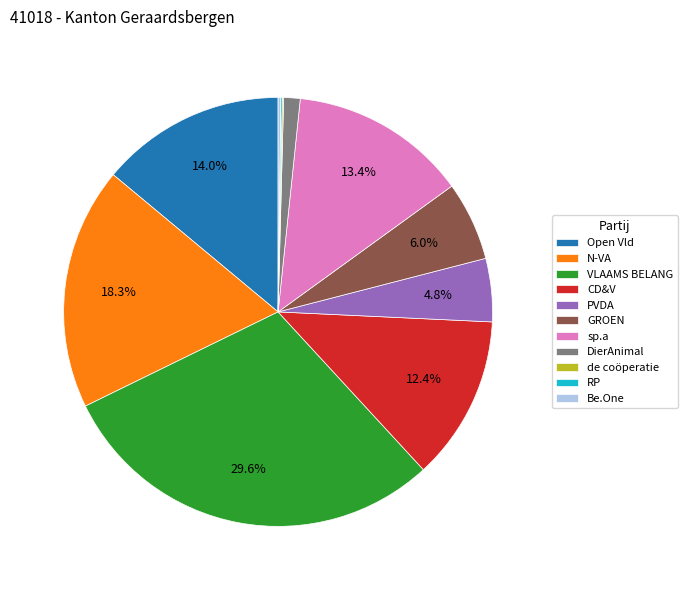

Approximately how many times larger is the value at VLAAMS BELANG compared to CD&V?

2.4